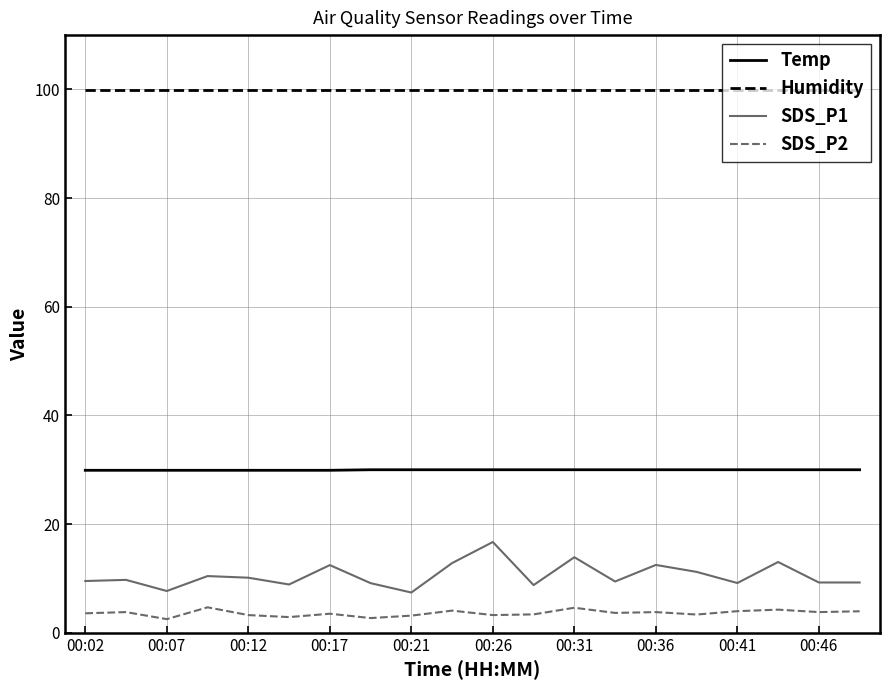

What are all the series names shown in the legend?

Temp, Humidity, SDS_P1, SDS_P2